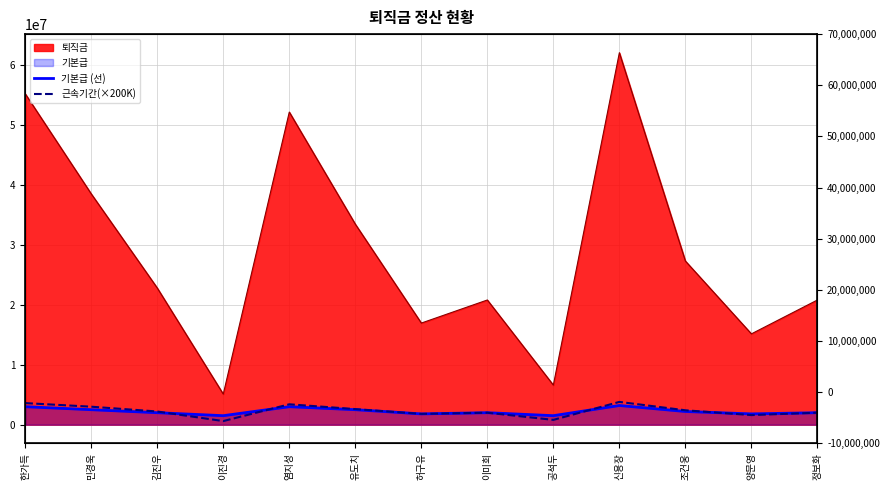

True or false: 근속기간(×200K) and 기본급 (선) cross at least once.

True